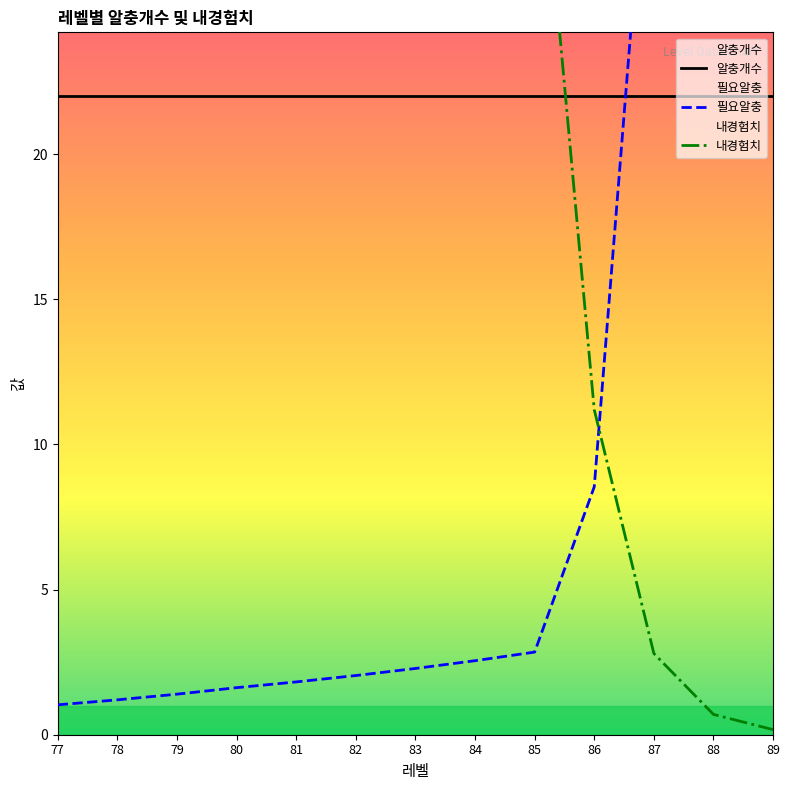

Where do 알충개수 and 내경험치 first cross each other?

85 and 86